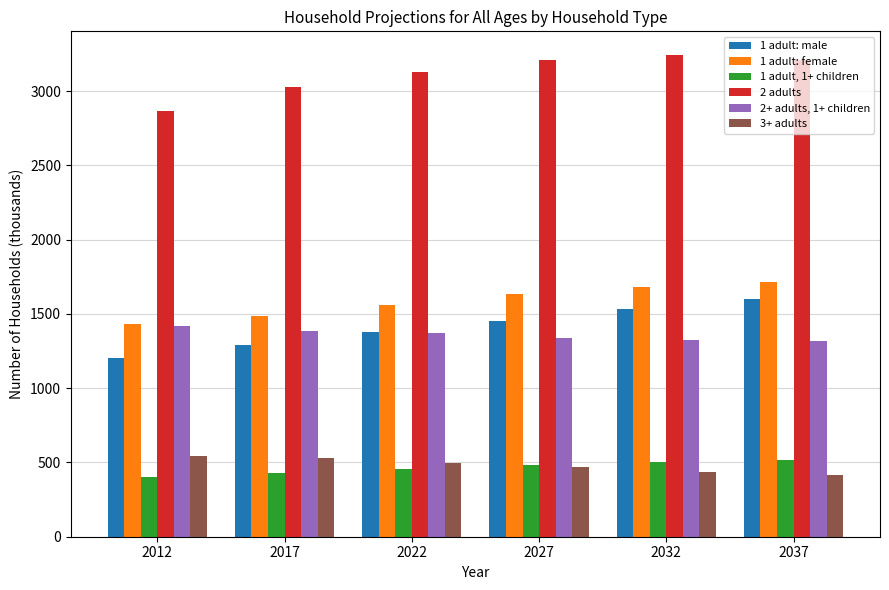

At which label does 2+ adults, 1+ children first exceed 1369?

2012